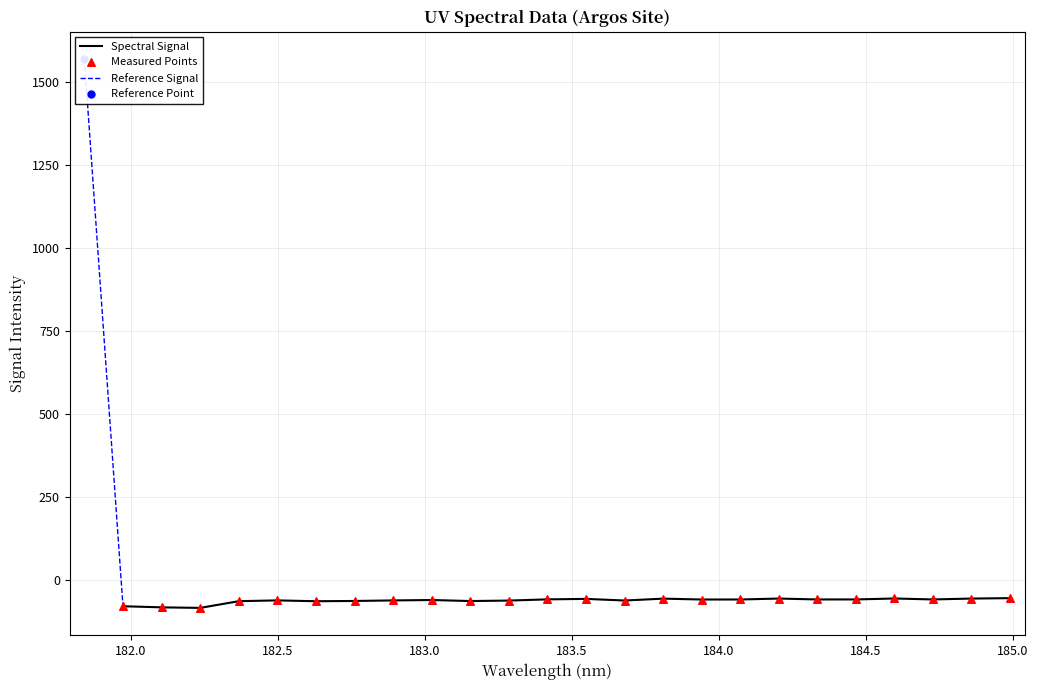

What is the change in value from 4 to 5?

+2.3